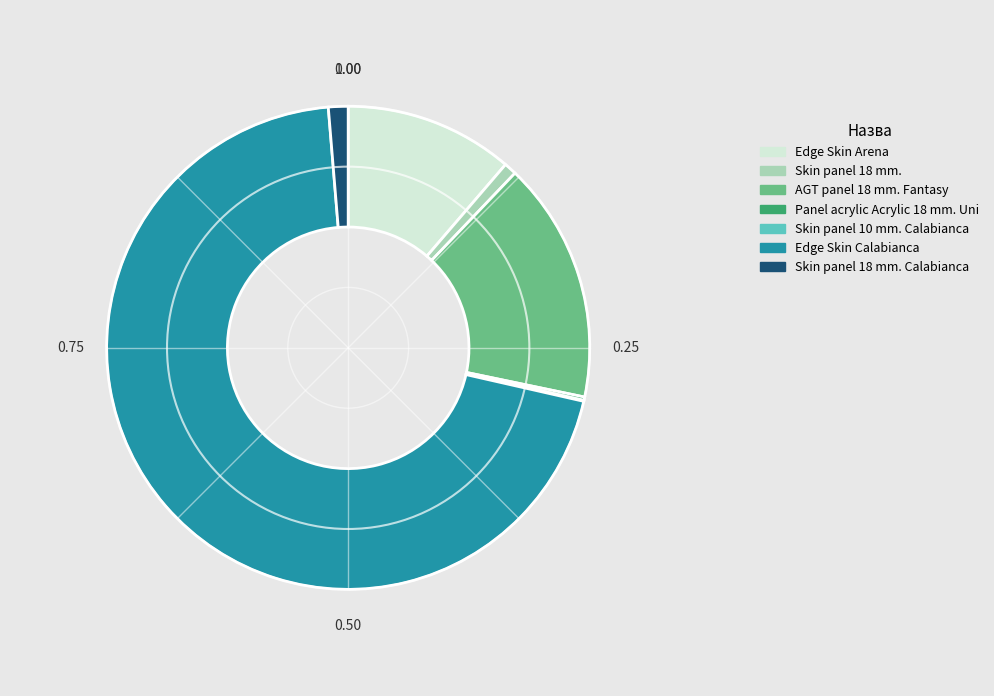

Does Edge Skin Calabianca account for over 50% of the chart?

Yes